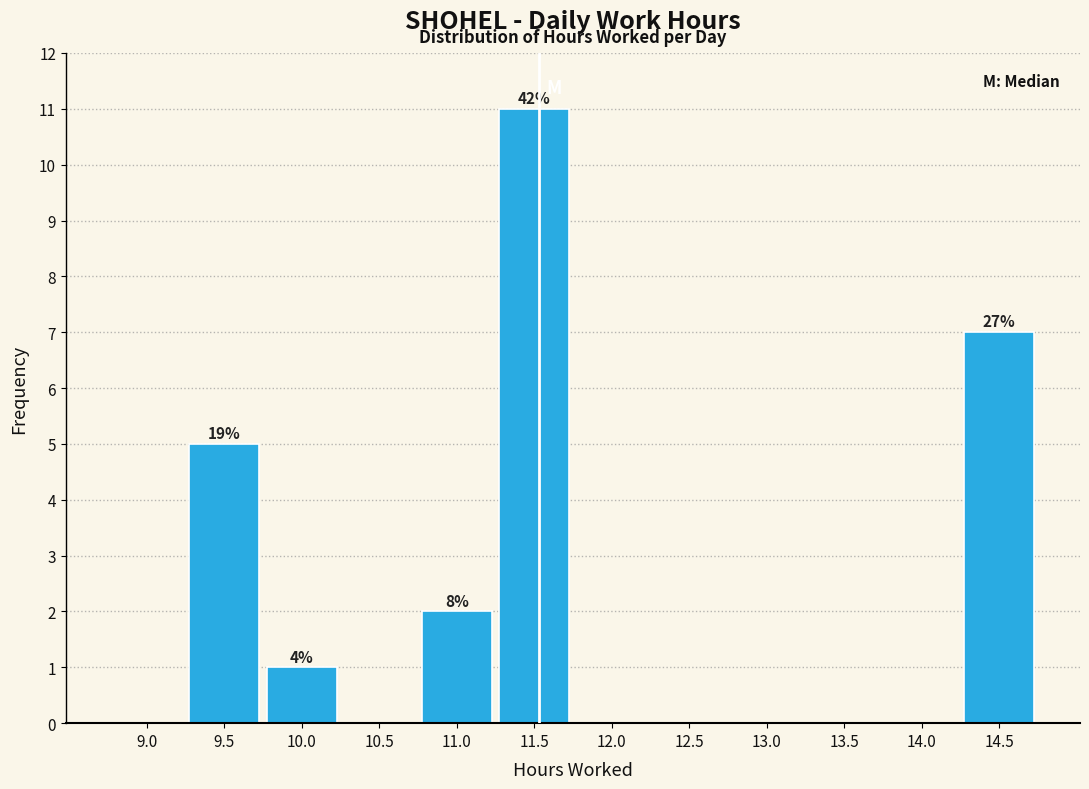

Reading right to left, what are all the values shown in this chart?

14.5=7	14.0=0	13.5=0	13.0=0	12.5=0	12.0=0	11.5=11	11.0=2	10.5=0	10.0=1	9.5=5	9.0=0